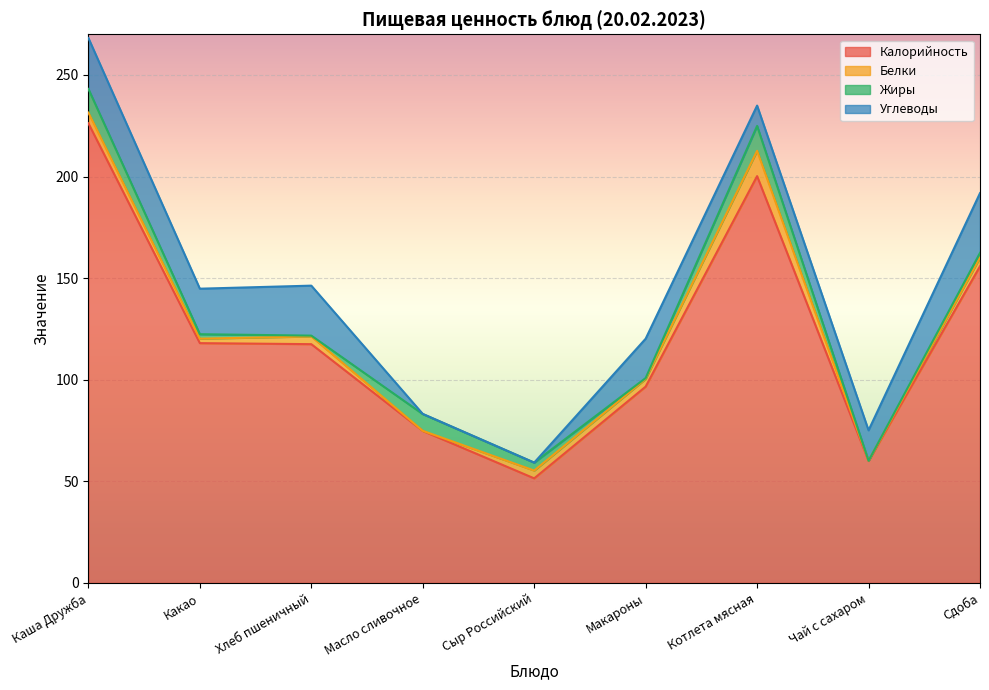

At which category does the chart reach its minimum across all series?

Чай с сахаром